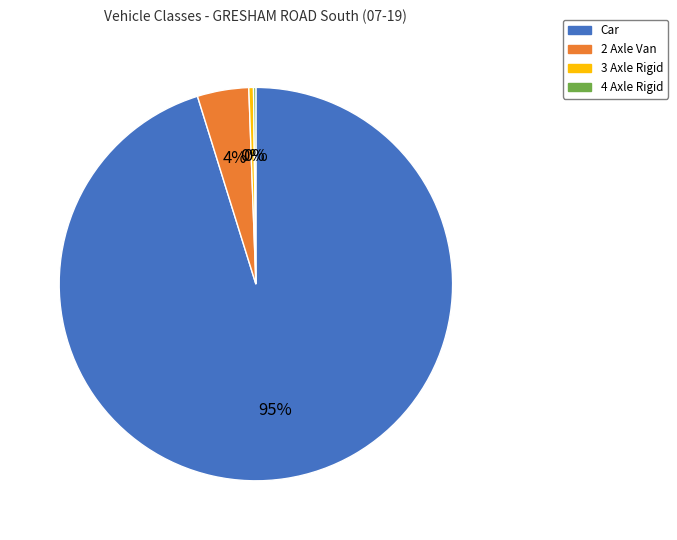

Which has a higher value, 2 Axle Van or 3 Axle Rigid?

2 Axle Van